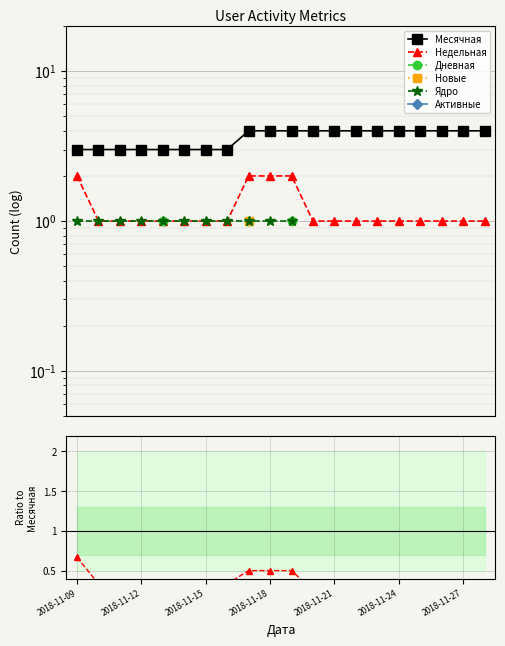

Which category has the highest value in the Ядро series?

2018-11-09